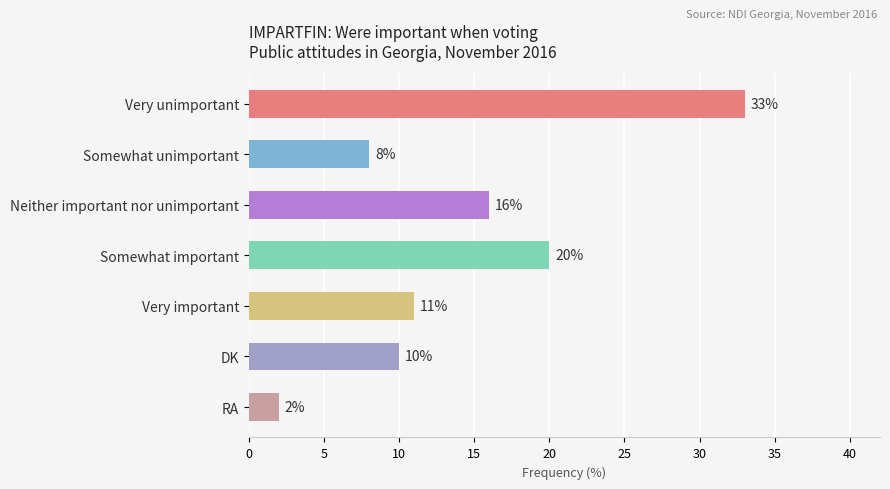

Rank the categories by value from lowest to highest.

RA, Somewhat unimportant, DK, Very important, Neither important nor unimportant, Somewhat important, Very unimportant